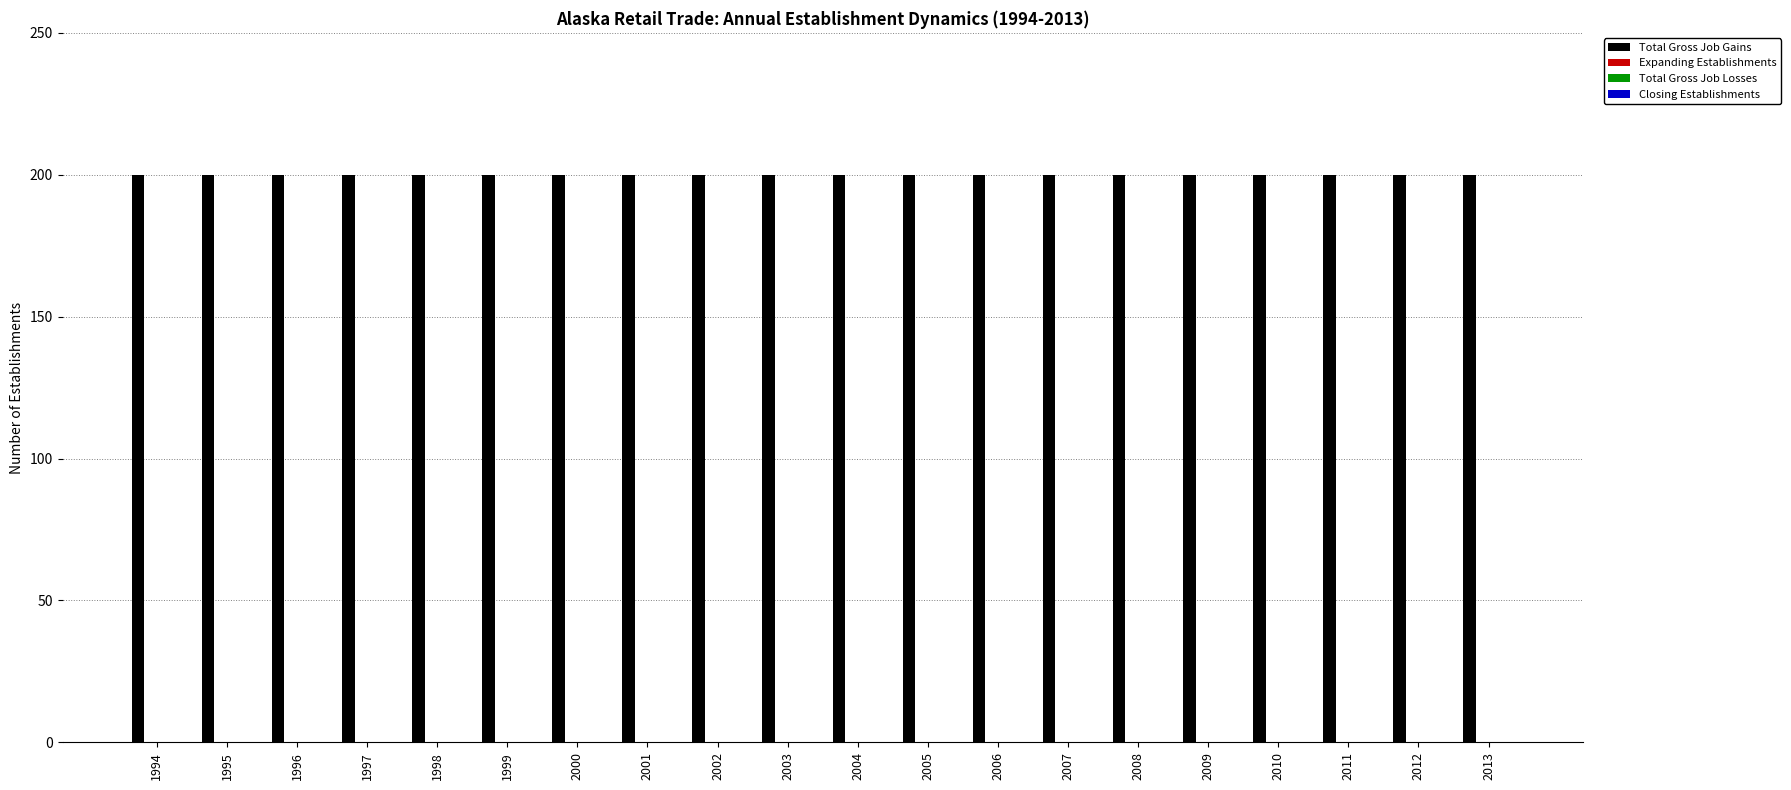

What are all the series names shown in the legend?

Total Gross Job Gains, Expanding Establishments, Total Gross Job Losses, Closing Establishments